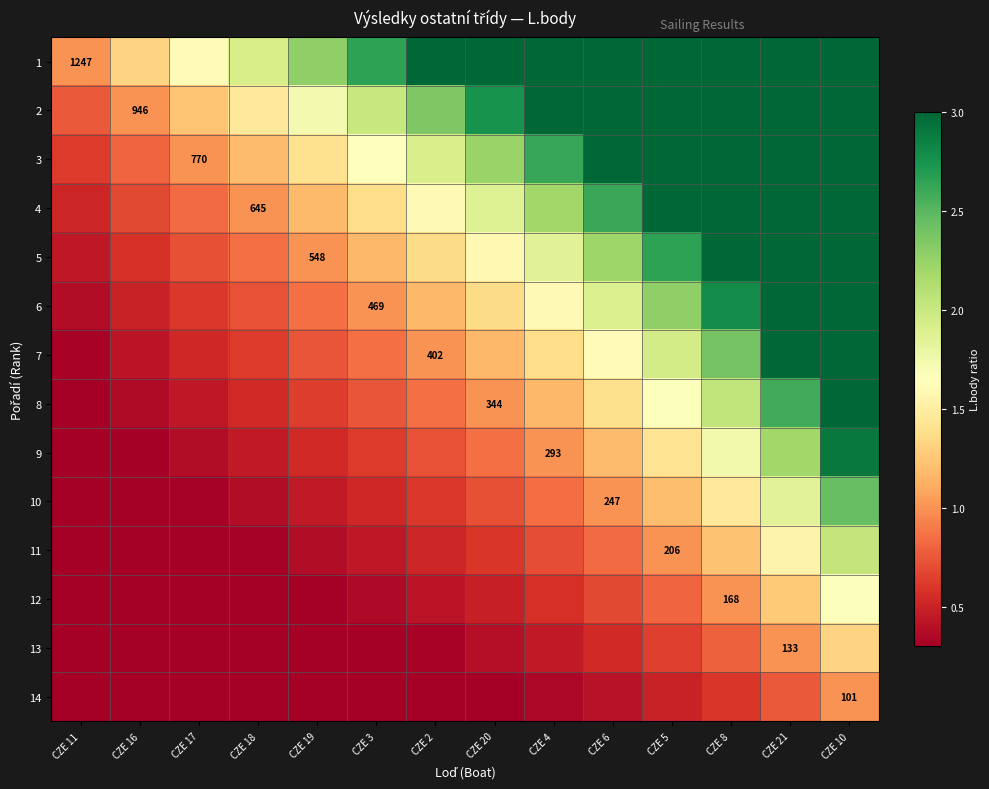

At which label does 5 first exceed 1?

CZE 3